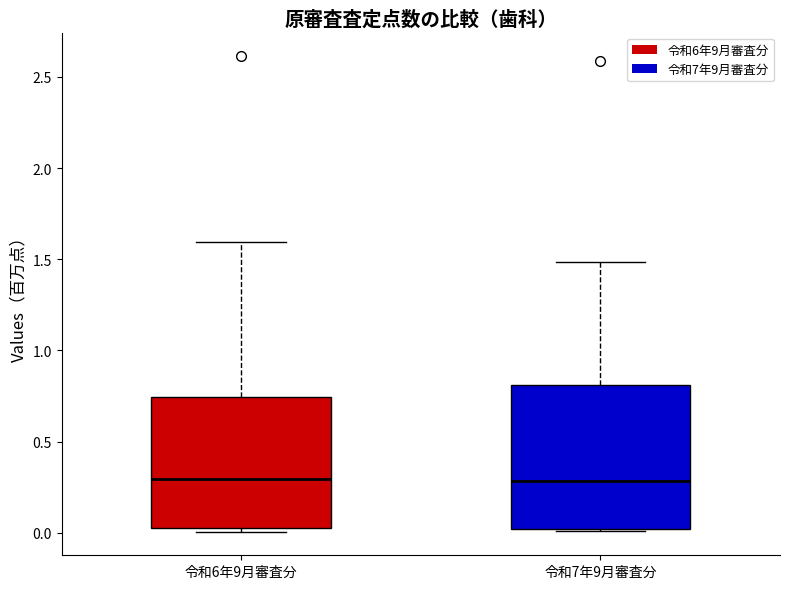

Reading left to right, transcribe this box plot: for each box, give where its median line is, the range the box spans, and where its two whiskers end, as read against the y-axis. The values are not printed on the chart, so give them approximately, as read against the axis.

令和6年9月審査分: median 0.30, box 0.05 to 0.75, whiskers 0.00 to 1.60
令和7年9月審査分: median 0.30, box 0.00 to 0.80, whiskers 0.00 (just below the box's lower edge) to 1.50